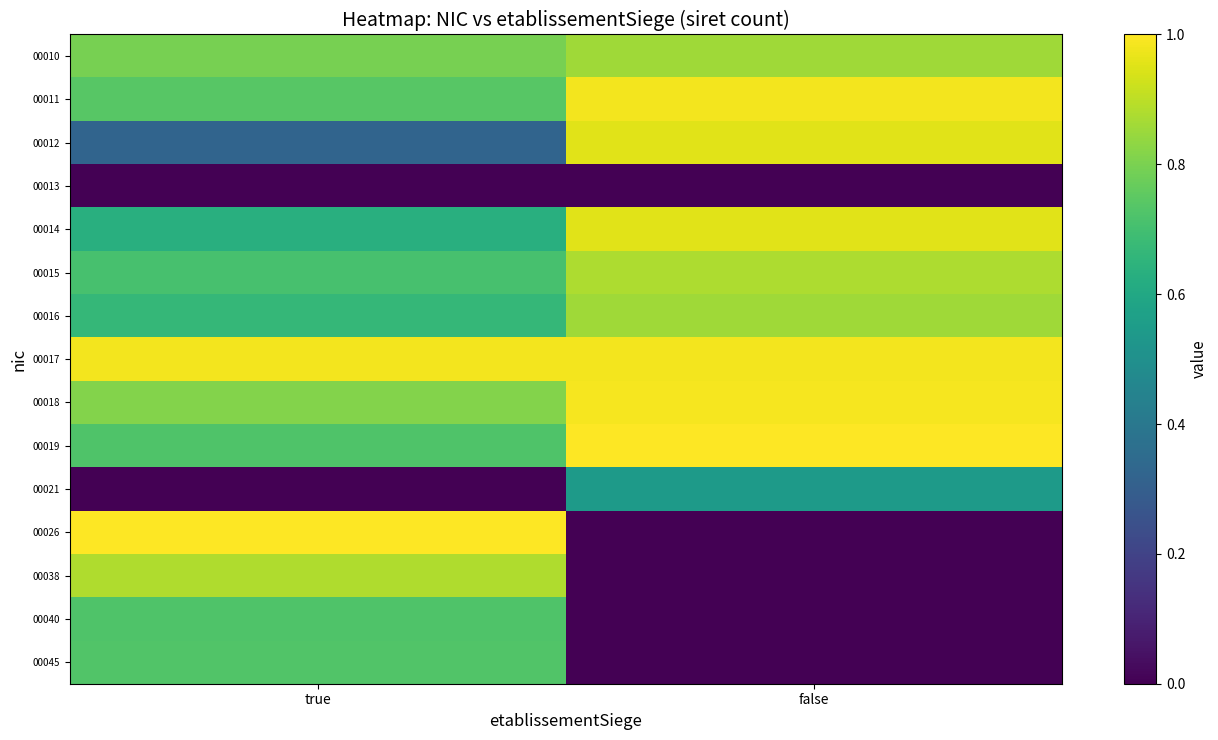

What is the total value across all series at true?

9.7